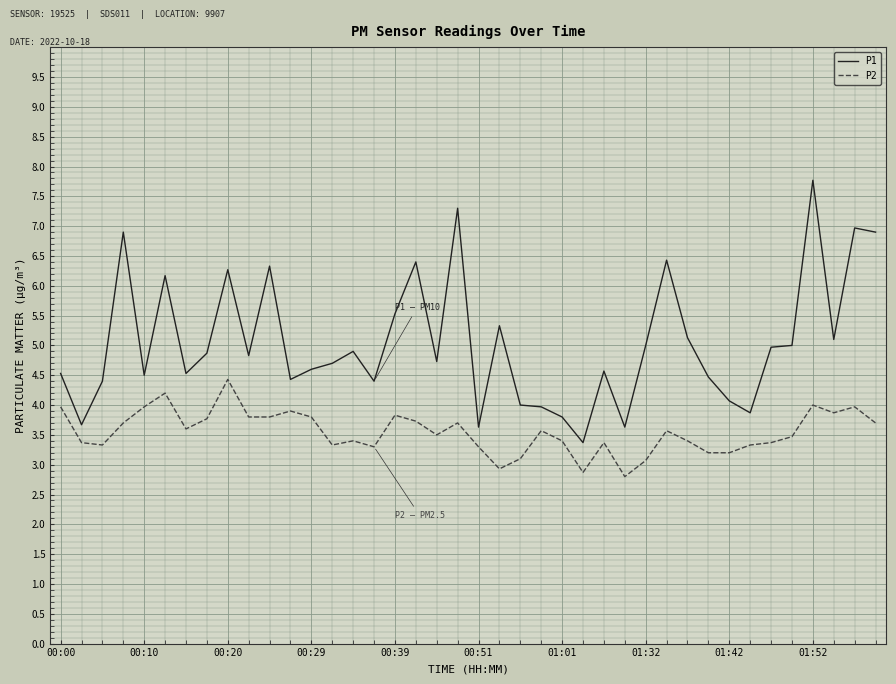

What is the difference between the maximum and minimum values in the P1 series?

4.4